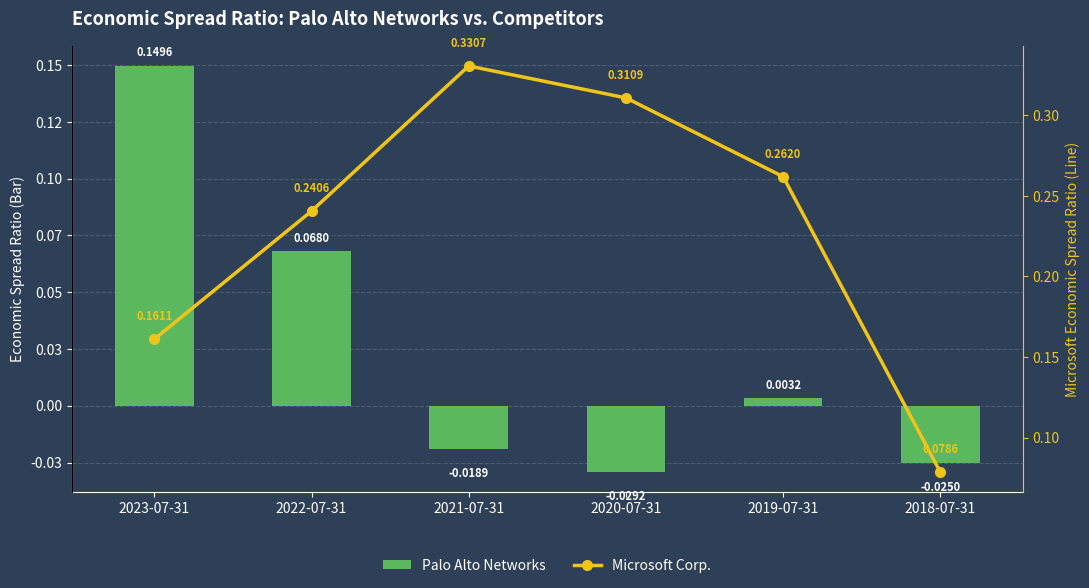

What is the difference between the maximum and minimum values in the Palo Alto Networks series?

0.2